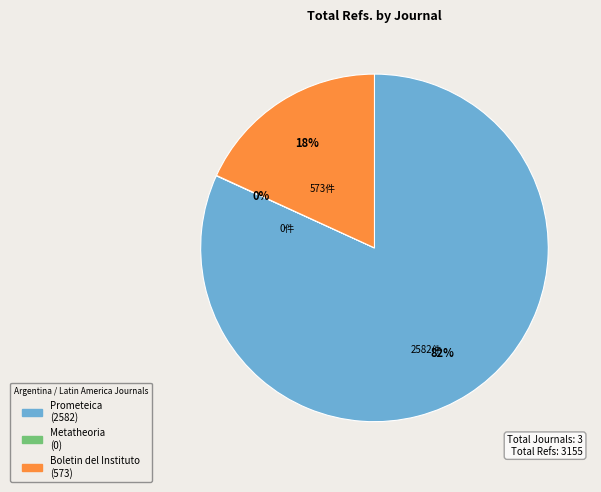

What is the majority slice?

Prometeica